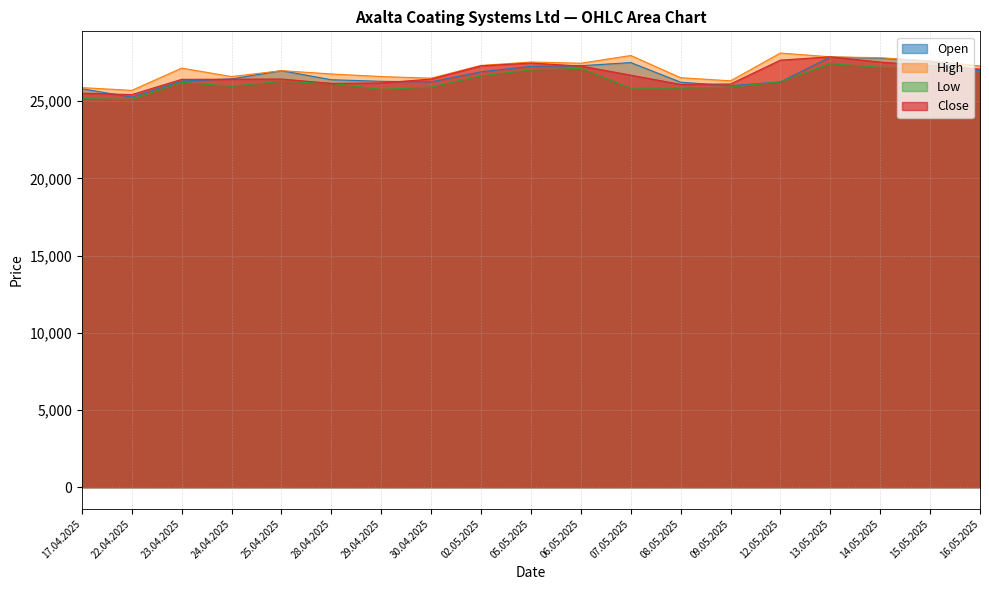

What is the value of the High point at the 2nd from the left?

25697